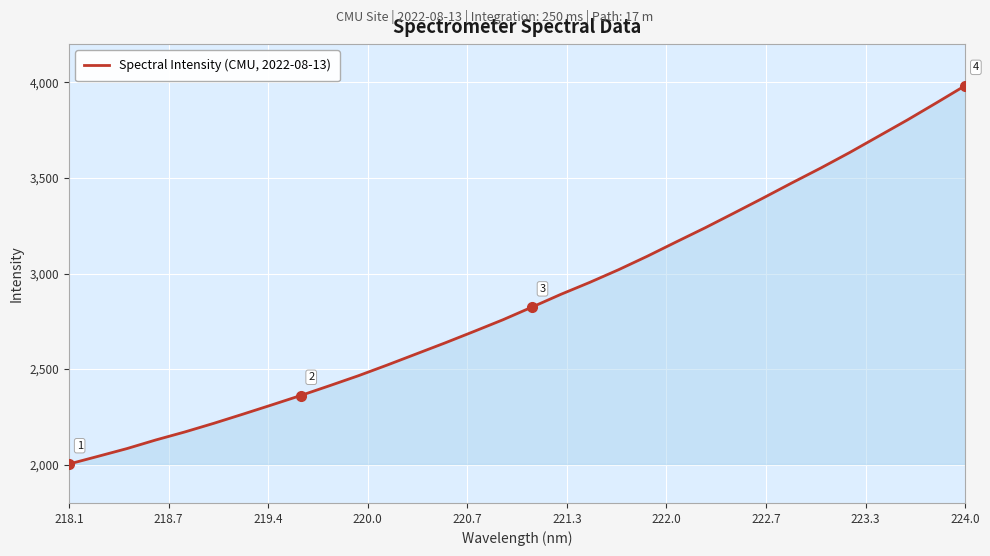

What is the maximum value shown in the chart?

3982.8